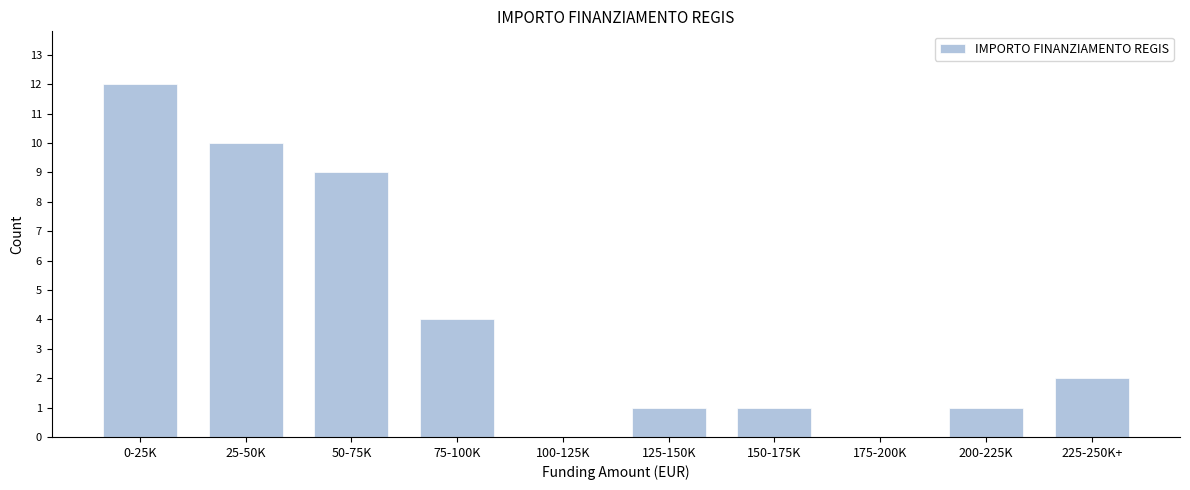

Reading left to right, list all the values displayed in this chart.

0-25K=12	25-50K=10	50-75K=9	75-100K=4	100-125K=0	125-150K=1	150-175K=1	175-200K=0	200-225K=1	225-250K+=2